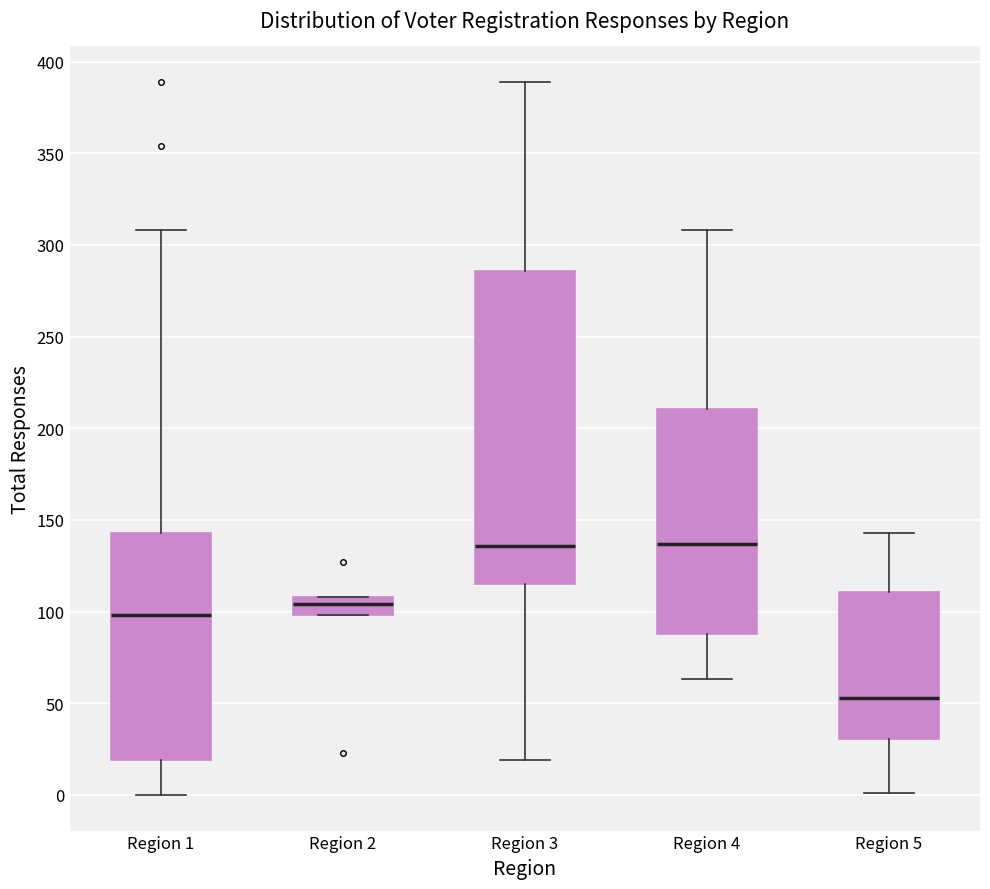

Reading left to right, transcribe this box plot: for each box, give where its median line is, the range the box spans, and where its two whiskers end, as read against the y-axis. The values are not printed on the chart, so give them approximately, as read against the axis.

Region 1: median 100, box 20 to 145, whiskers 0 to 310
Region 2: median 105, box 100 to 110, whiskers 100 to 110
Region 3: median 135, box 115 to 285, whiskers 20 to 390
Region 4: median 135, box 90 to 210, whiskers 65 to 310
Region 5: median 55, box 30 to 110, whiskers 0 to 145